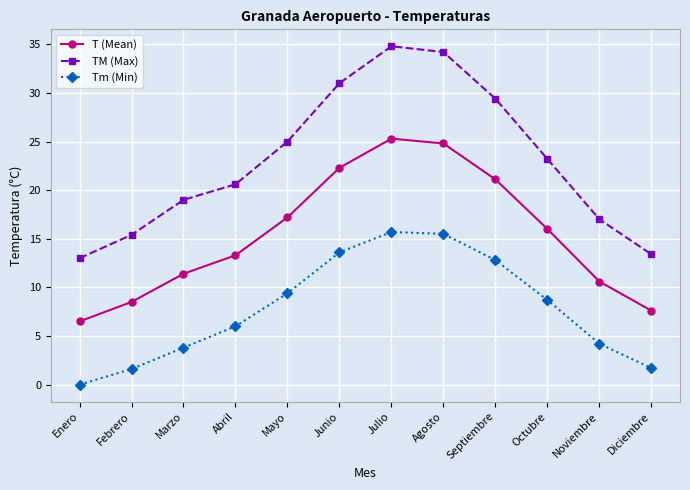

List the series in order of their overall mean, highest first.

TM (Max), T (Mean), Tm (Min)